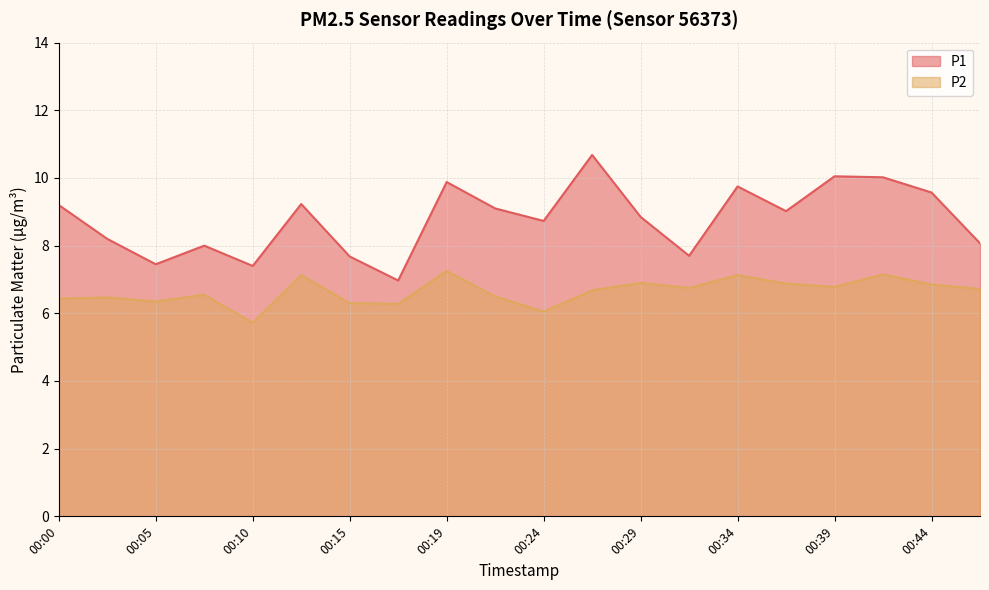

What is the difference between the P1 values at 00:07 and 00:19?

1.9